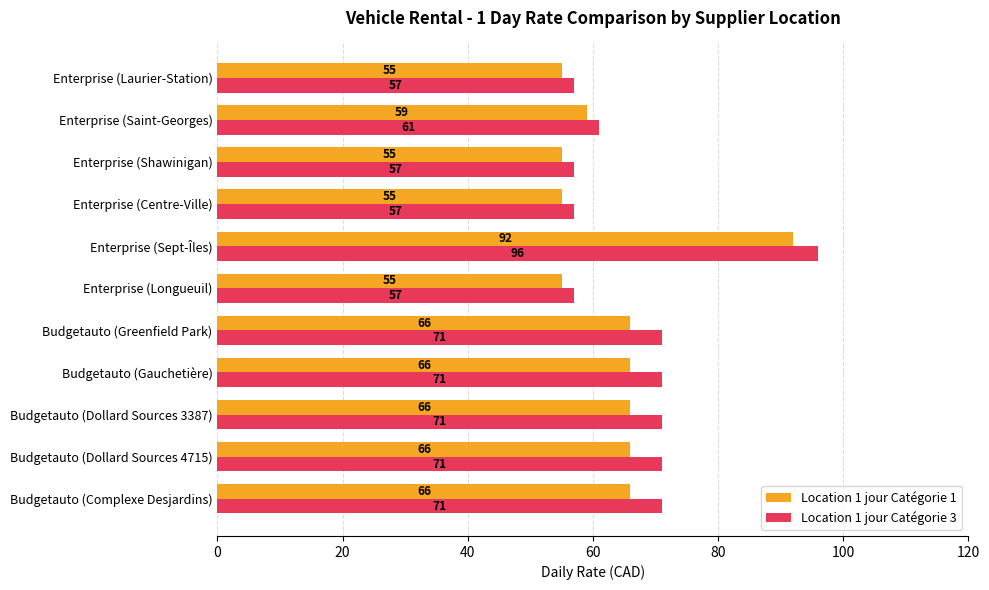

What is the difference between the maximum and minimum values in the Location 1 jour Catégorie 3 series?

39